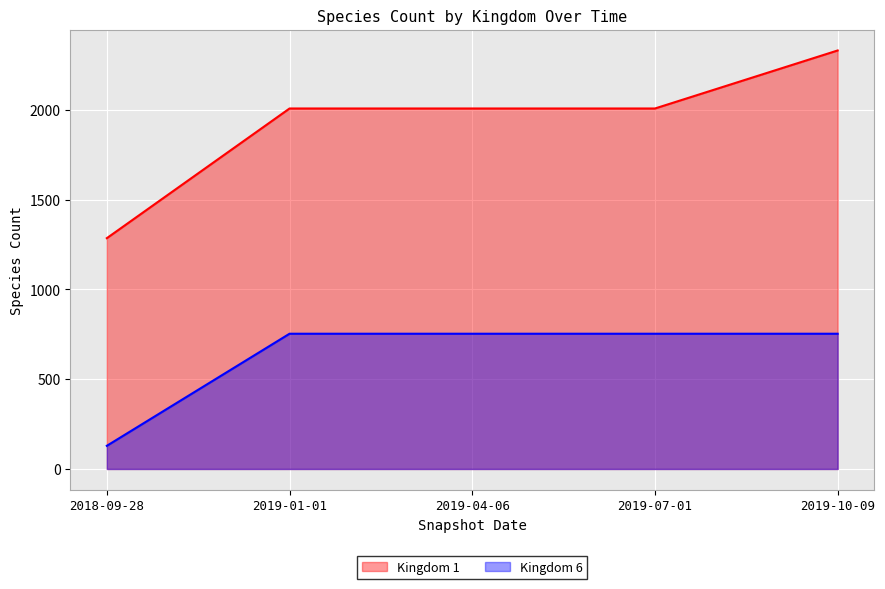

What is the difference between the highest and lowest values at 2019-01-01?

1254